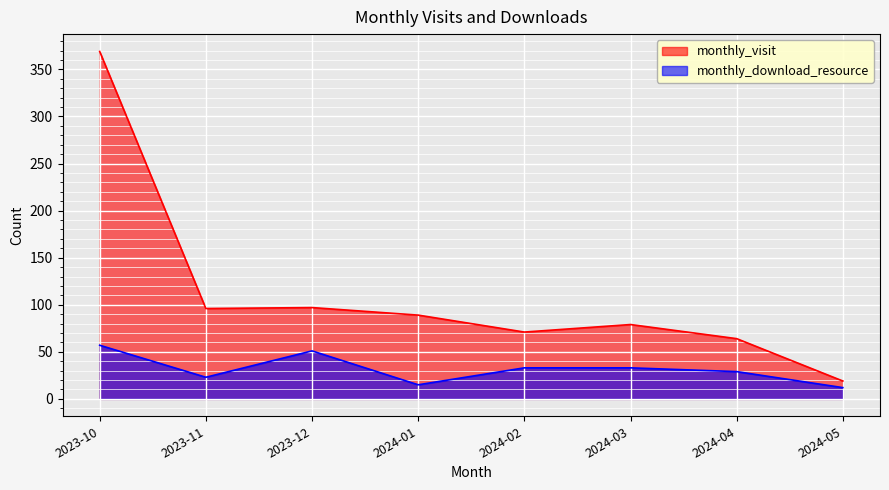

Where is monthly_visit nearest to the value 194?

2023-12